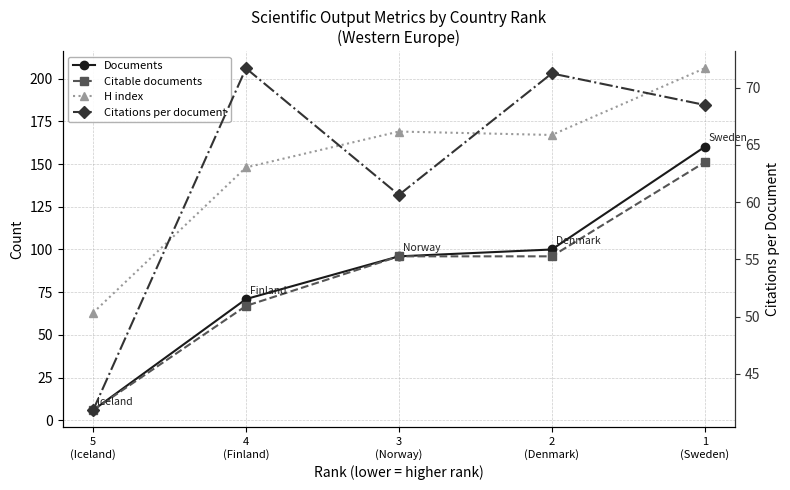

What is the difference between the highest and lowest values at 1
(Sweden)?

137.5